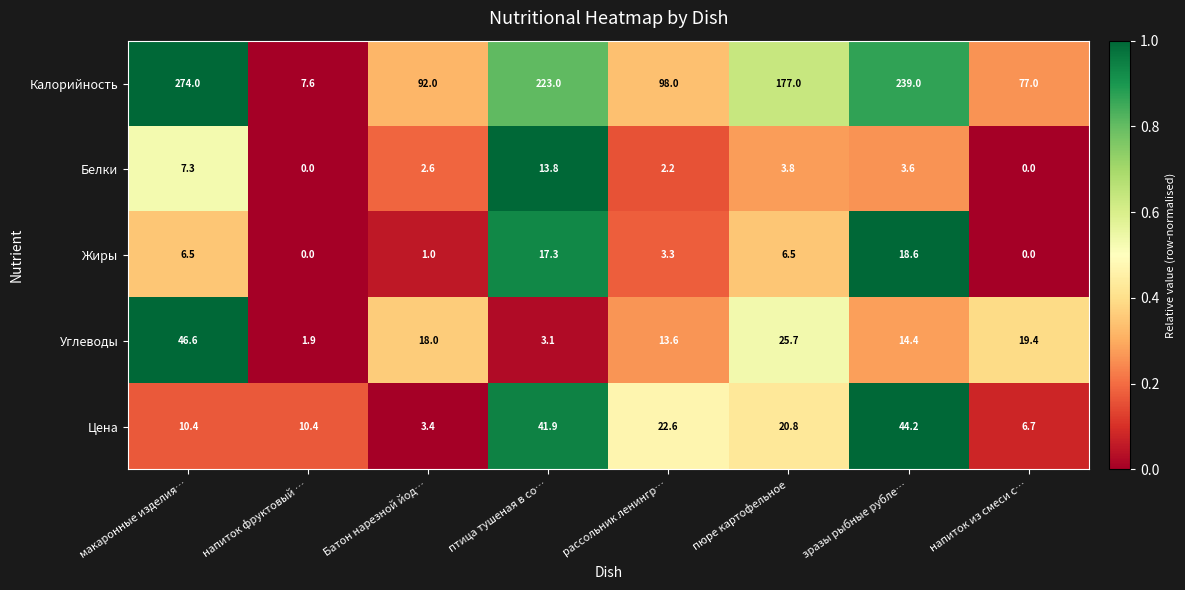

Is it true that Цена equals 41.9 at птица тушеная в со…?

True